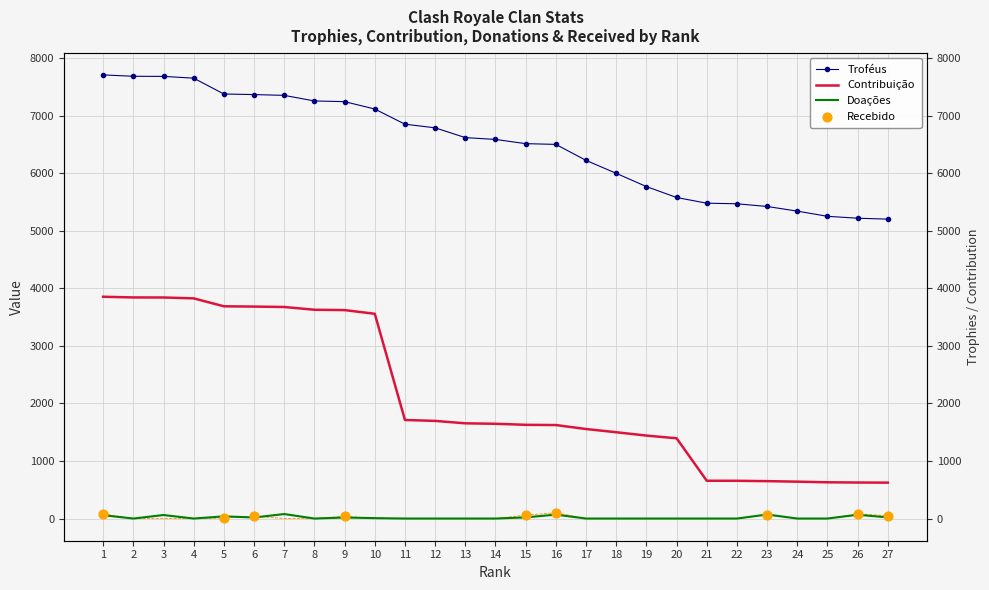

What is the total value across all series at 14?

8236